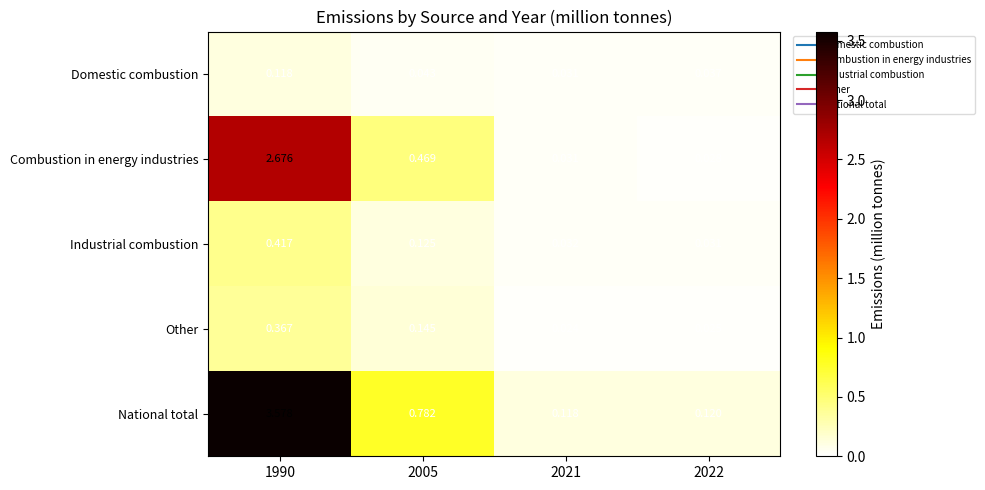

Which label corresponds to the largest value in the chart?

1990